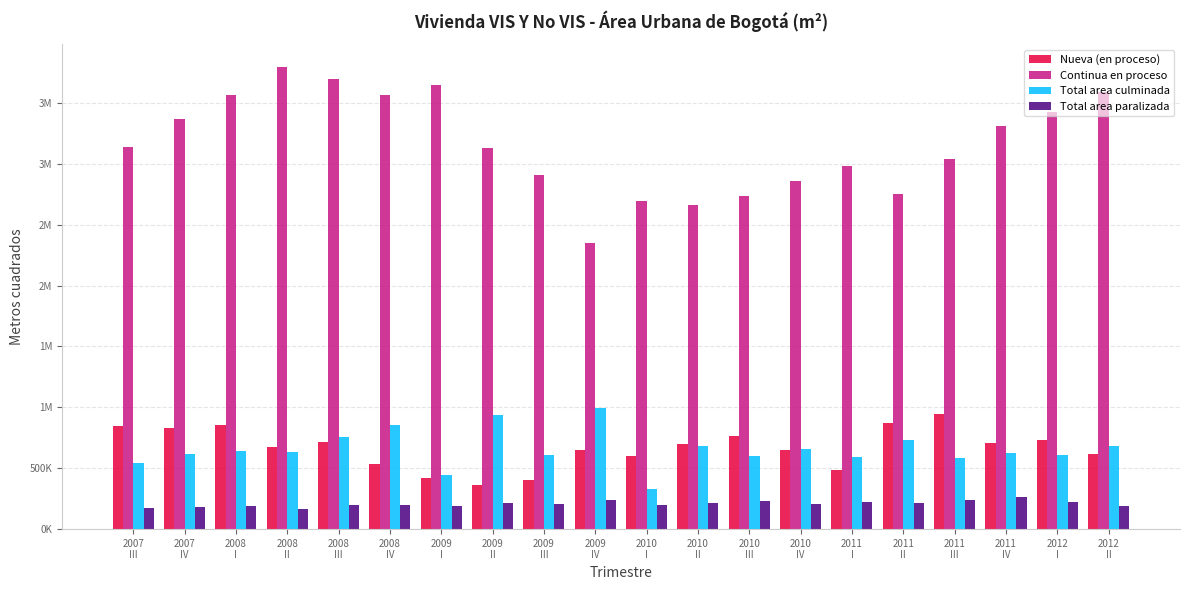

Reading left to right, transcribe all the data shown in this chart.

Nueva (en proceso): 843054	833097	857721	674203	715974	538707	421644	363254	400433	646141	598842	700081	765479	649050	485067	867402	942514	704119	734861	617556
Continua en proceso: 3136249	3369760	3560693	3791115	3695989	3561575	3647417	3125589	2907242	2352000	2692540	2659035	2738108	2855596	2984051	2749072	3040344	3310539	3423823	3588250
Total area culminada: 539185	613438	644631	635074	758402	856813	447683	935888	610659	995484	332938	685722	603124	655802	595895	731571	584993	622872	605527	683896
Total area paralizada: 172104	182842	188776	167318	200218	196059	192076	211270	203315	241624	196138	212925	230546	210210	219539	214335	235052	267543	218840	185952